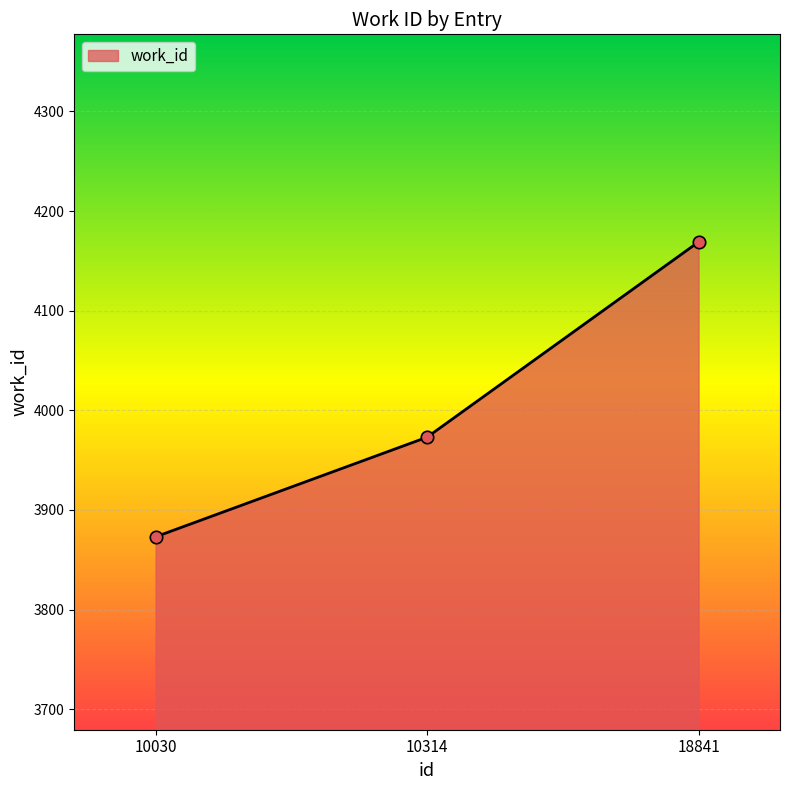

What is the ratio of the value at 10314 to the value at 10030?

1.0